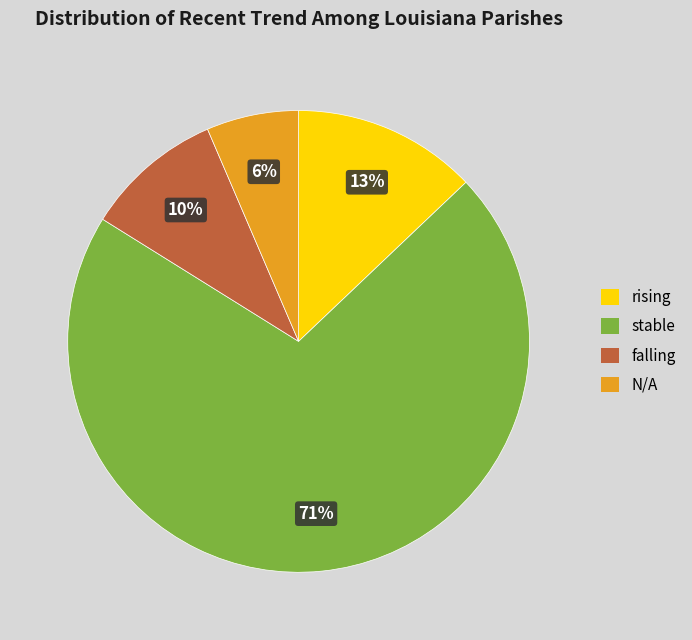

Which category has the smallest portion of the pie?

N/A